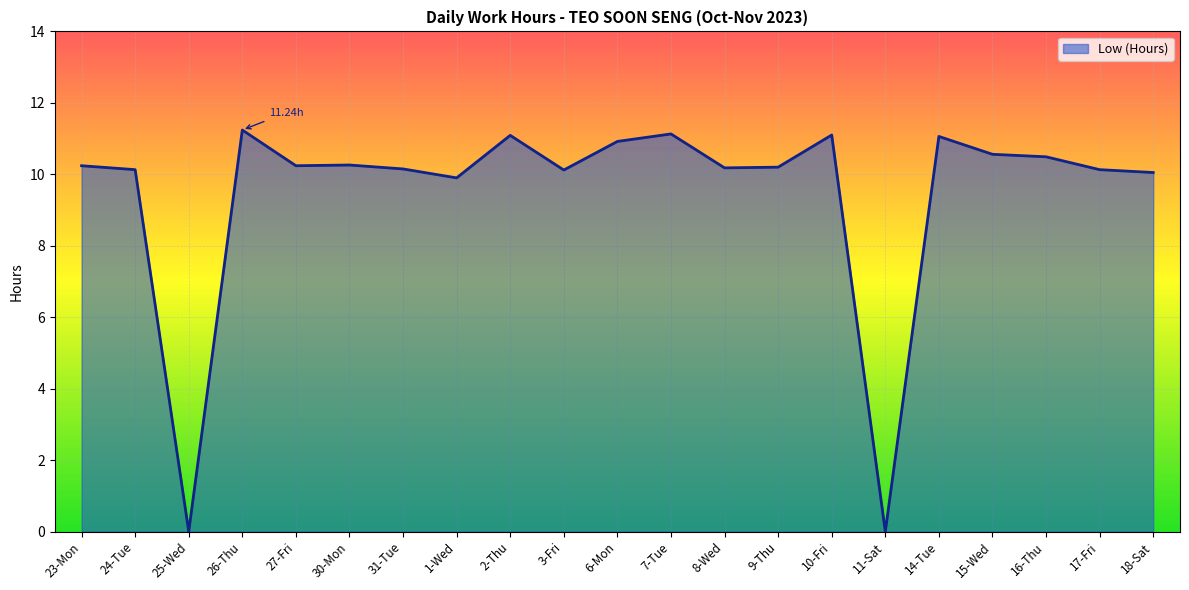

Between 16-Thu and 25-Wed, which is larger?

16-Thu